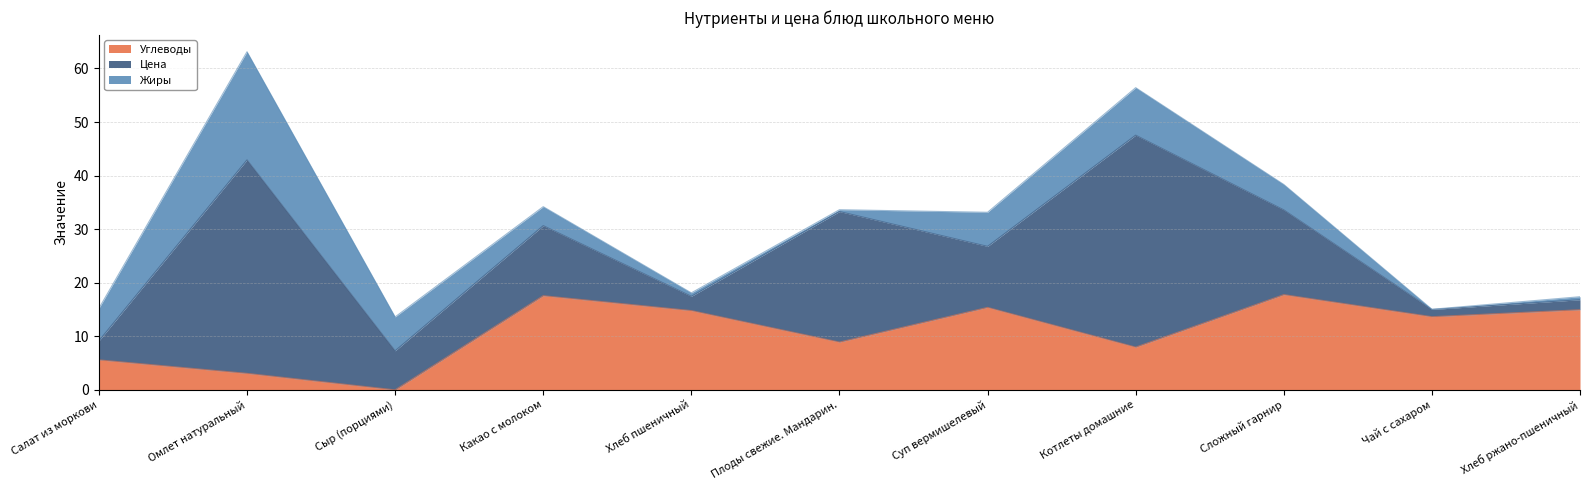

How many values in the Жиры series exceed 4?

6